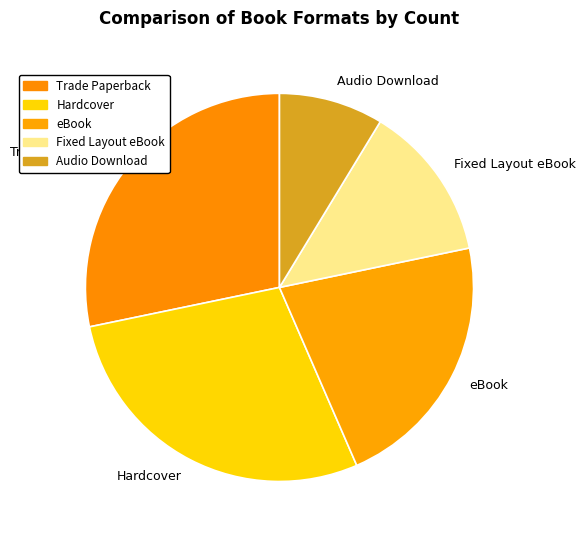

Count the number of slices in the pie.

5